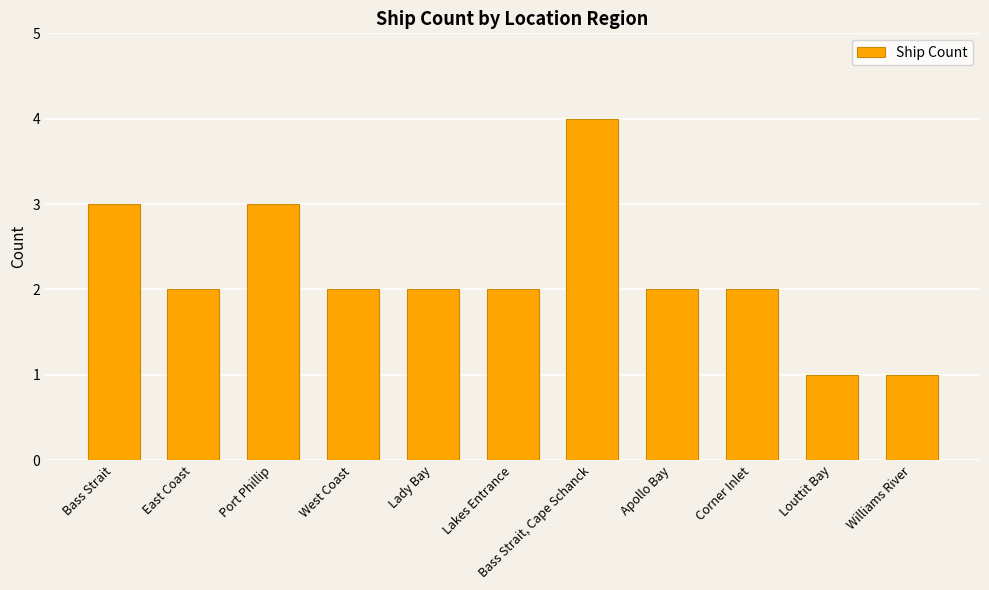

The value at Lakes Entrance is 2. True or false?

True